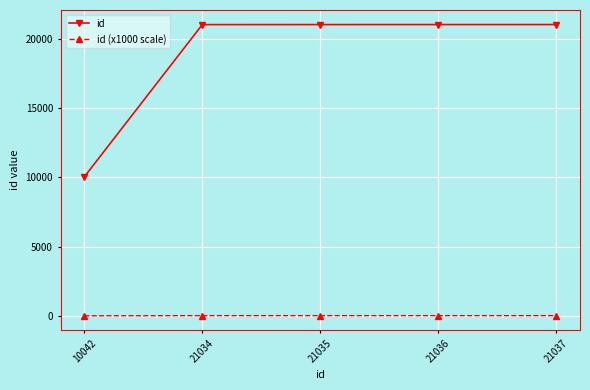

True or false: id and id (x1000 scale) cross at least once.

False